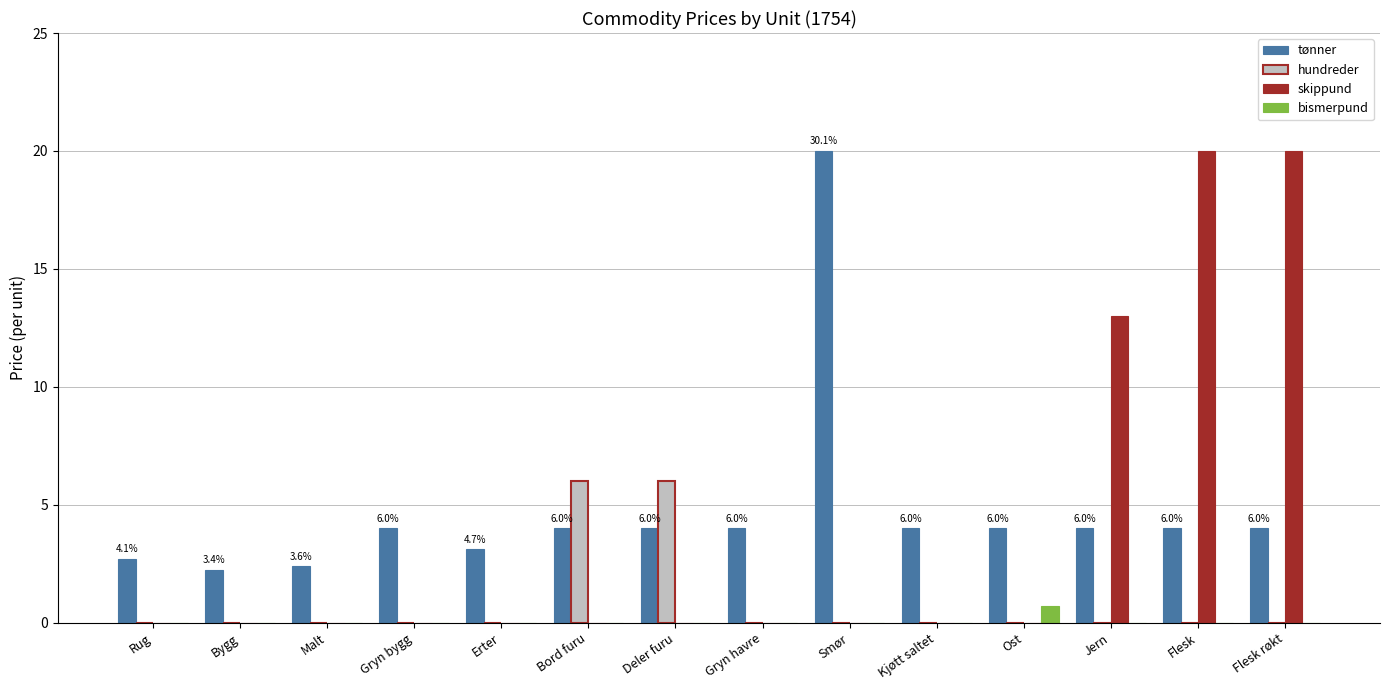

Between Erter and Deler furu, which series saw the biggest shift?

hundreder